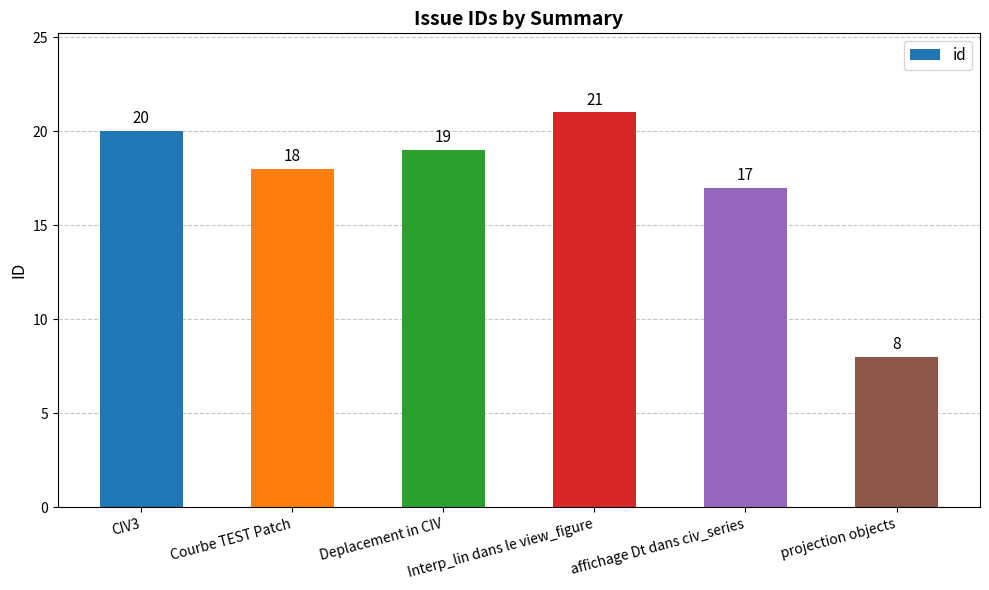

At which category does the chart reach its peak across all series?

Interp_lin dans le view_figure